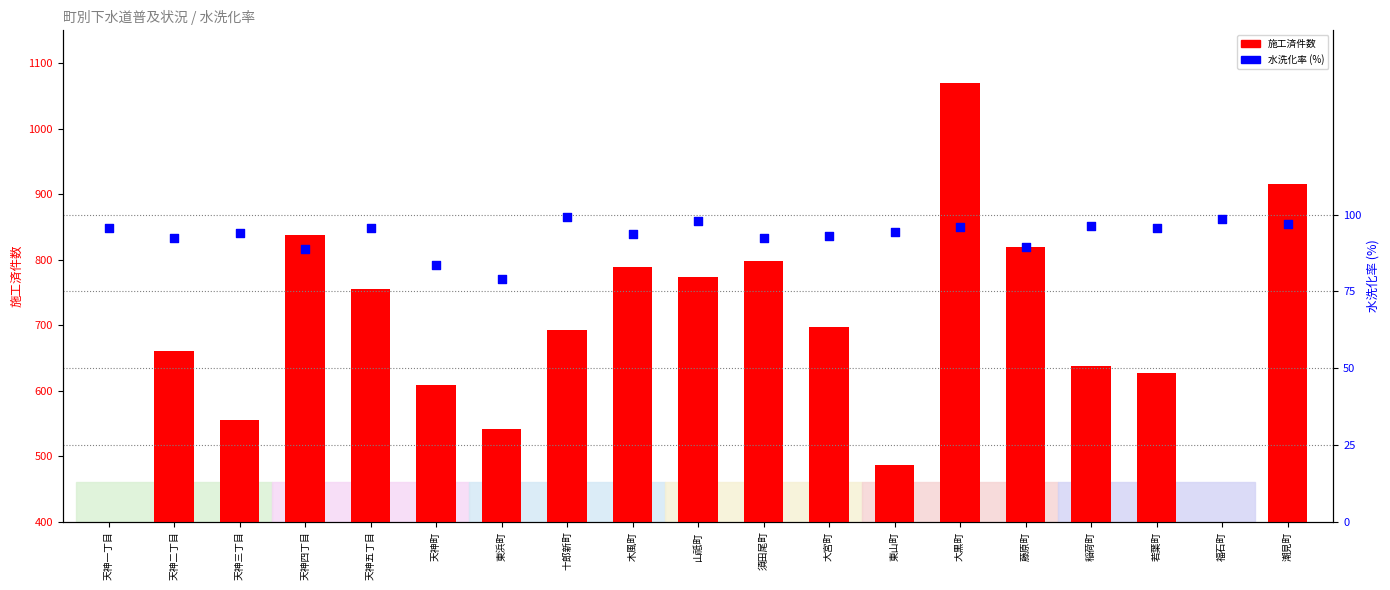

Which series contains the lowest Y value?

水洗化率 (%)